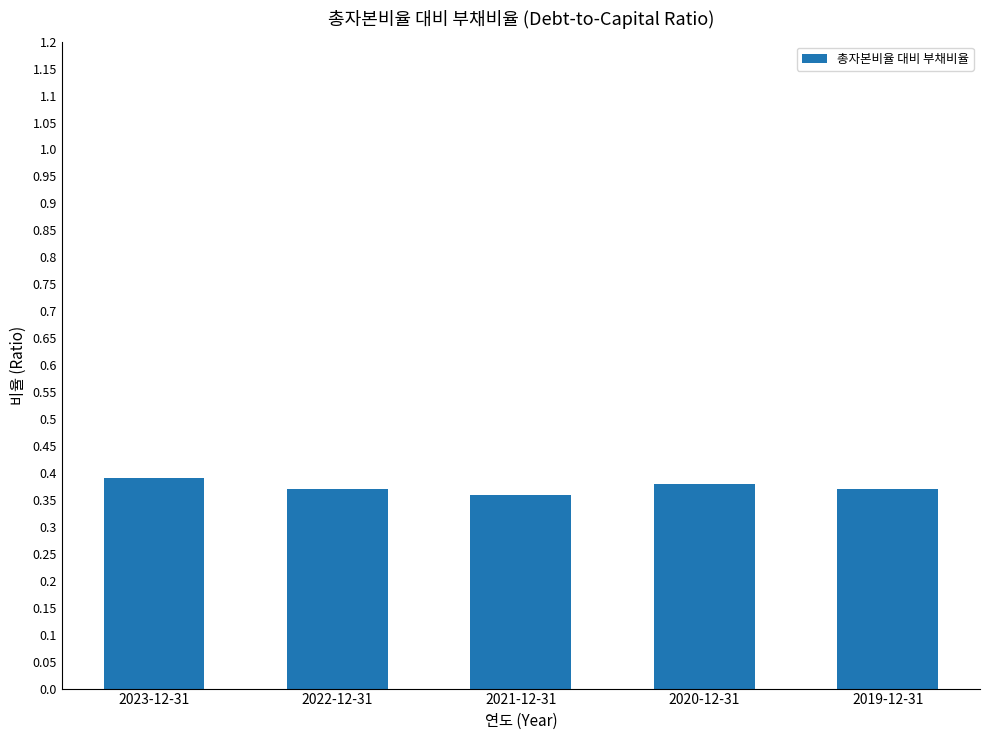

Is it true that the value at 2022-12-31 is 0.4?

True